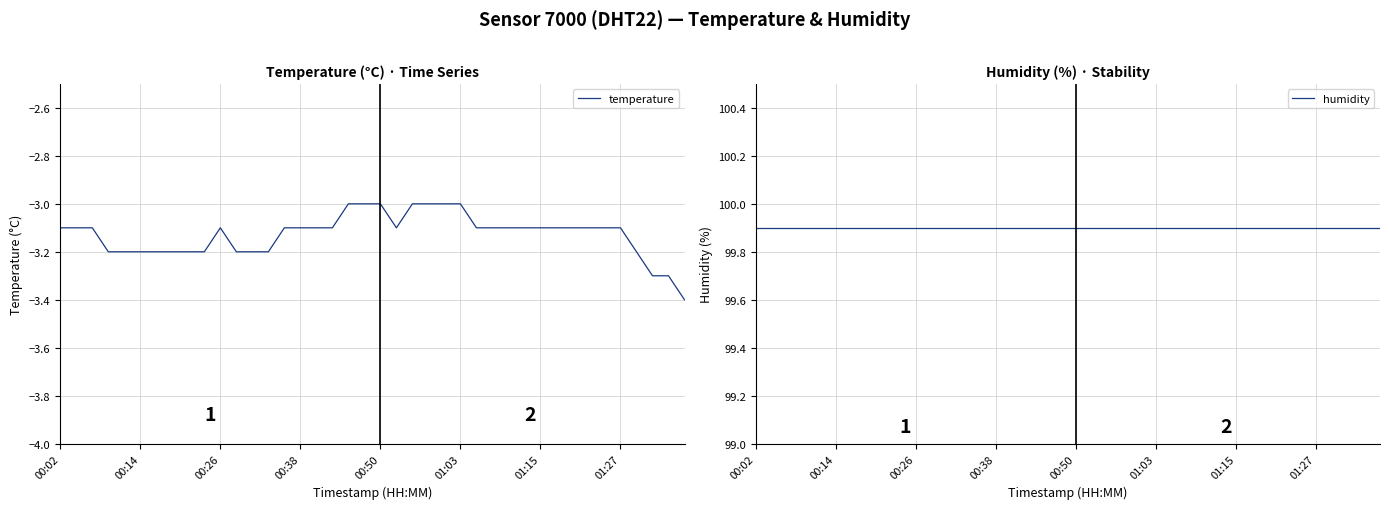

What is the total value across all series at 11?

96.7